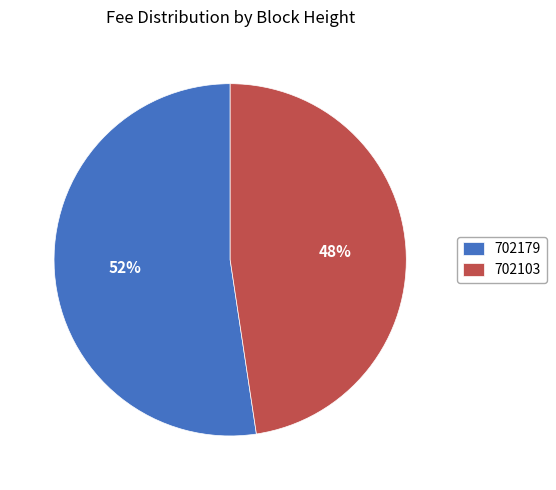

Which slice is the largest?

702179